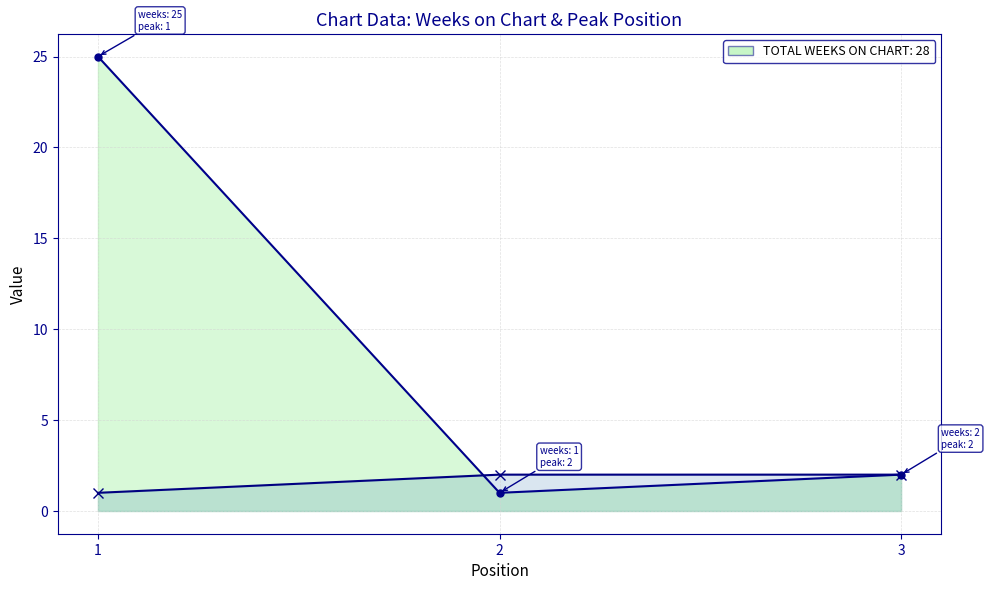

At 1, list the series in order from smallest to largest.

Peak Position, Weeks on Chart